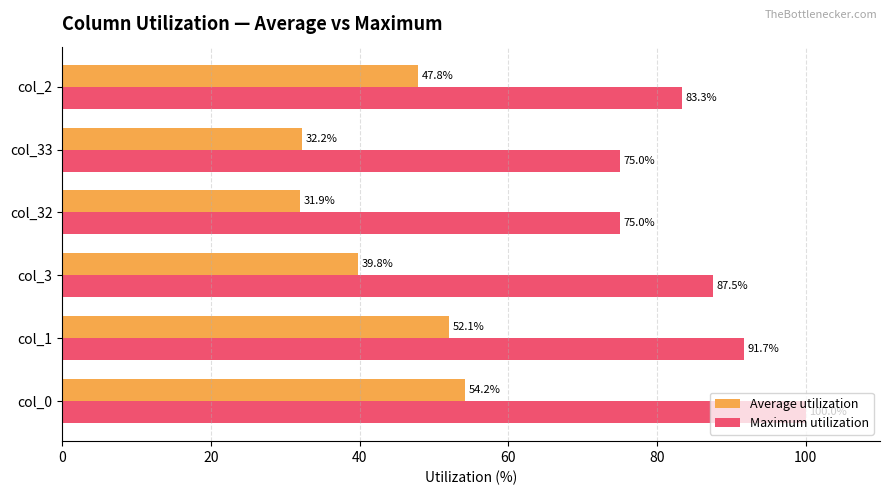

How many categories are shown in the chart?

6